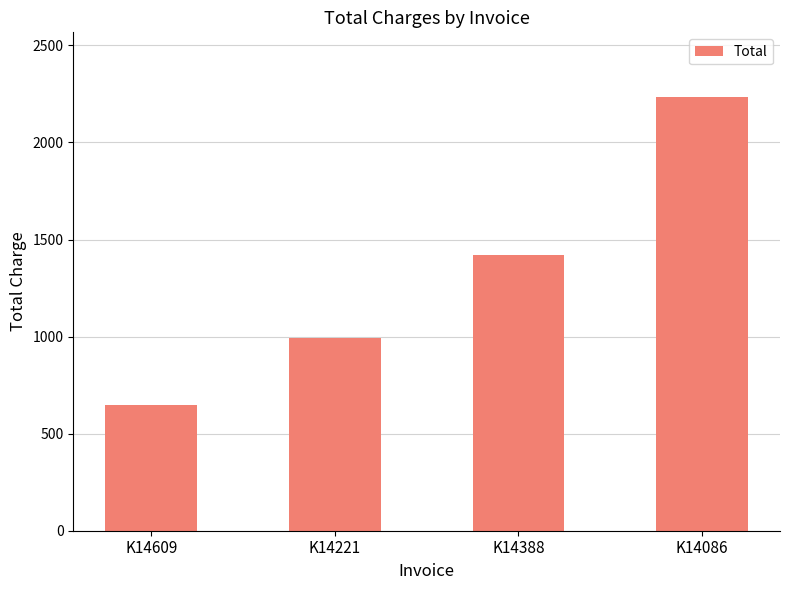

At which category does the chart reach its minimum across all series?

K14609